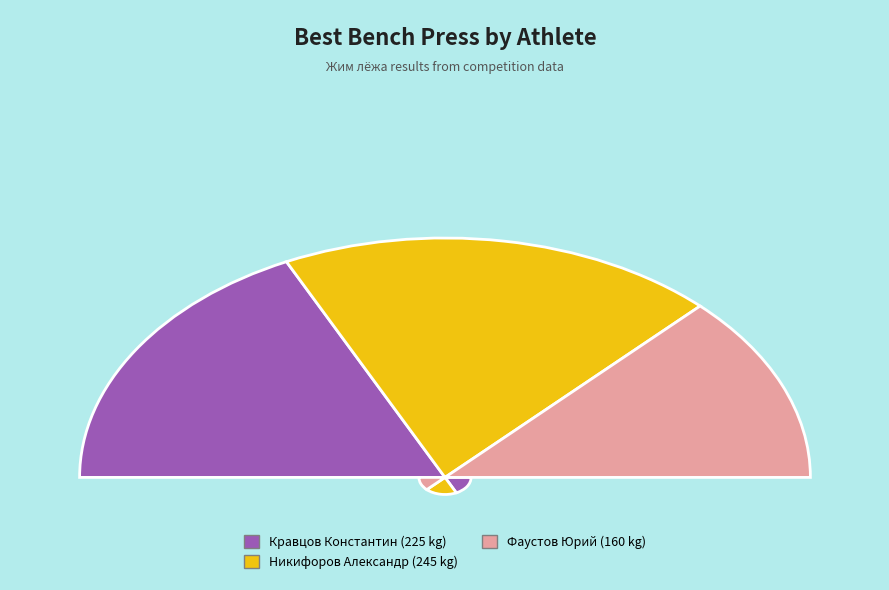

How many slices are in this pie chart?

3